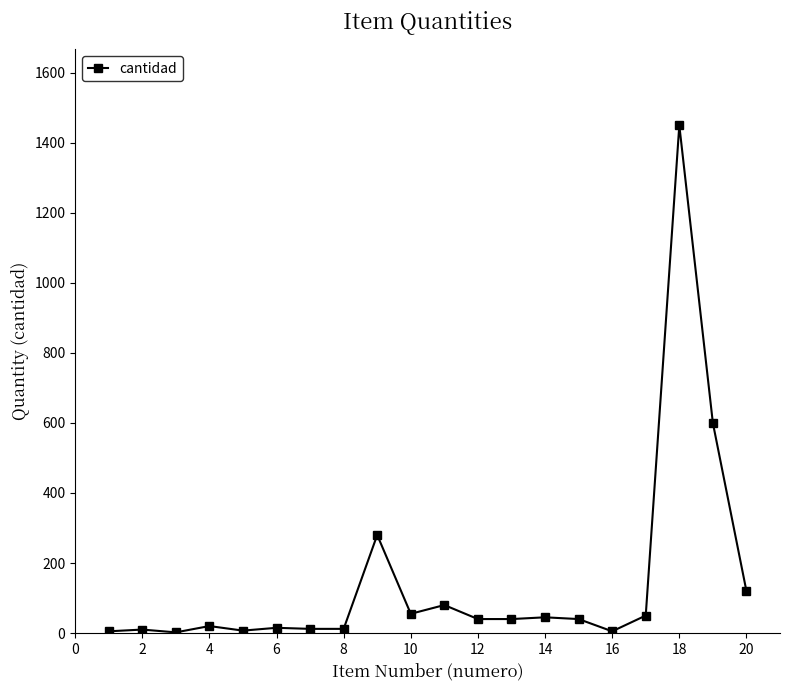

True or false: the data has more than 2 interior local peaks.

True